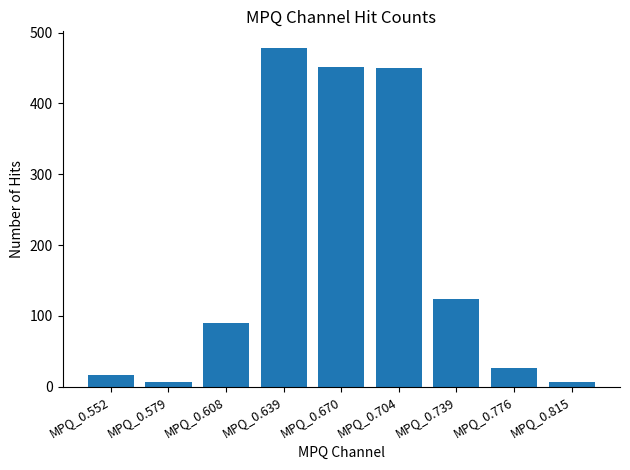

Between MPQ_0.704 and MPQ_0.639, which is larger?

MPQ_0.639